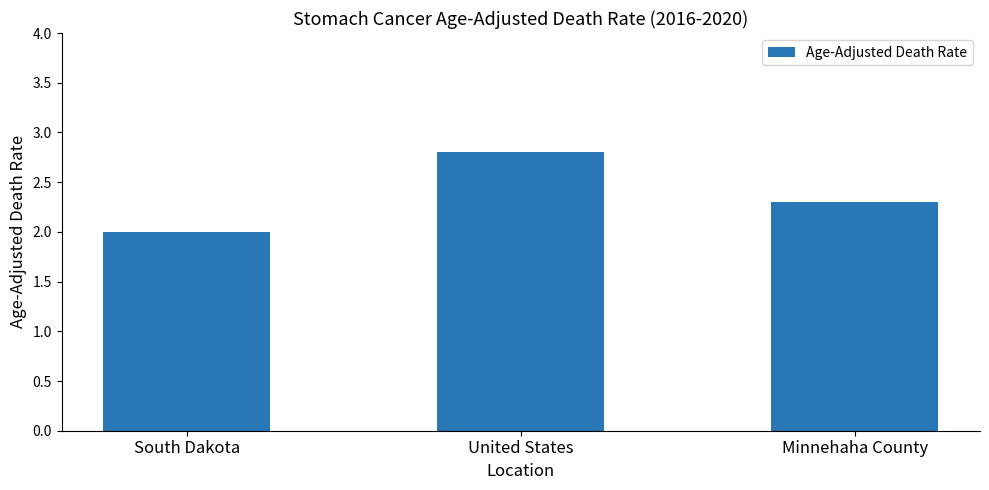

What is the ratio of the value at Minnehaha County to the value at United States?

0.8